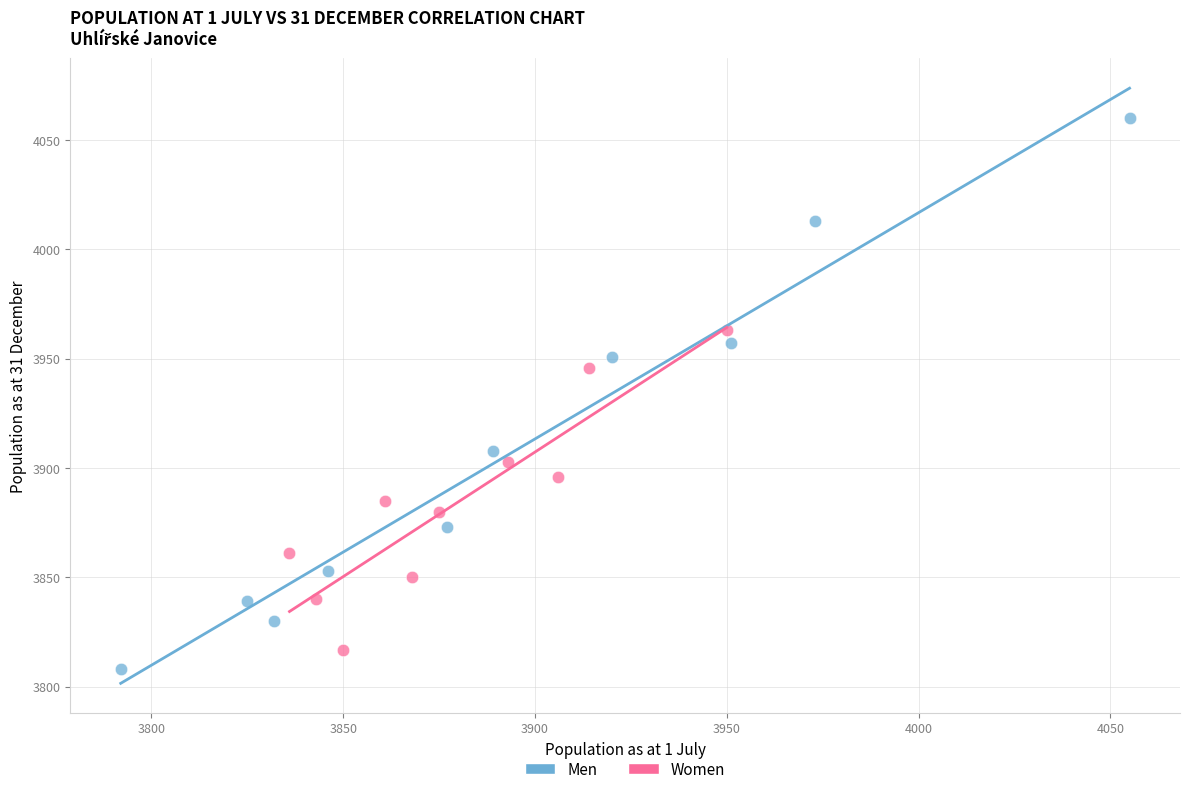

What are all the series names shown in the legend?

Men, Women